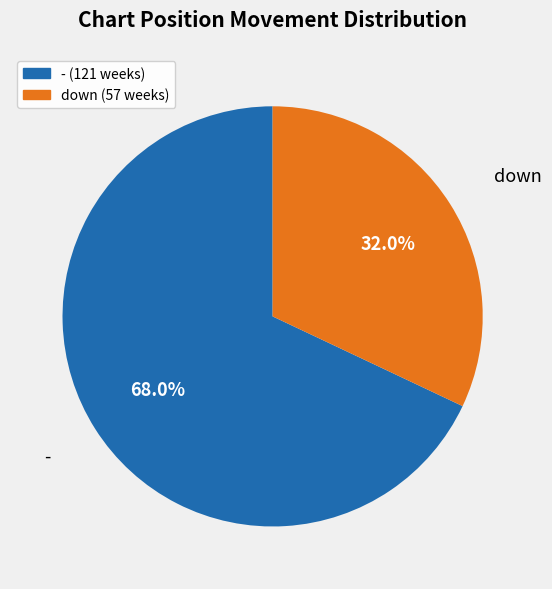

To the nearest percent, what is the difference between the down and - slice percentages?

36%